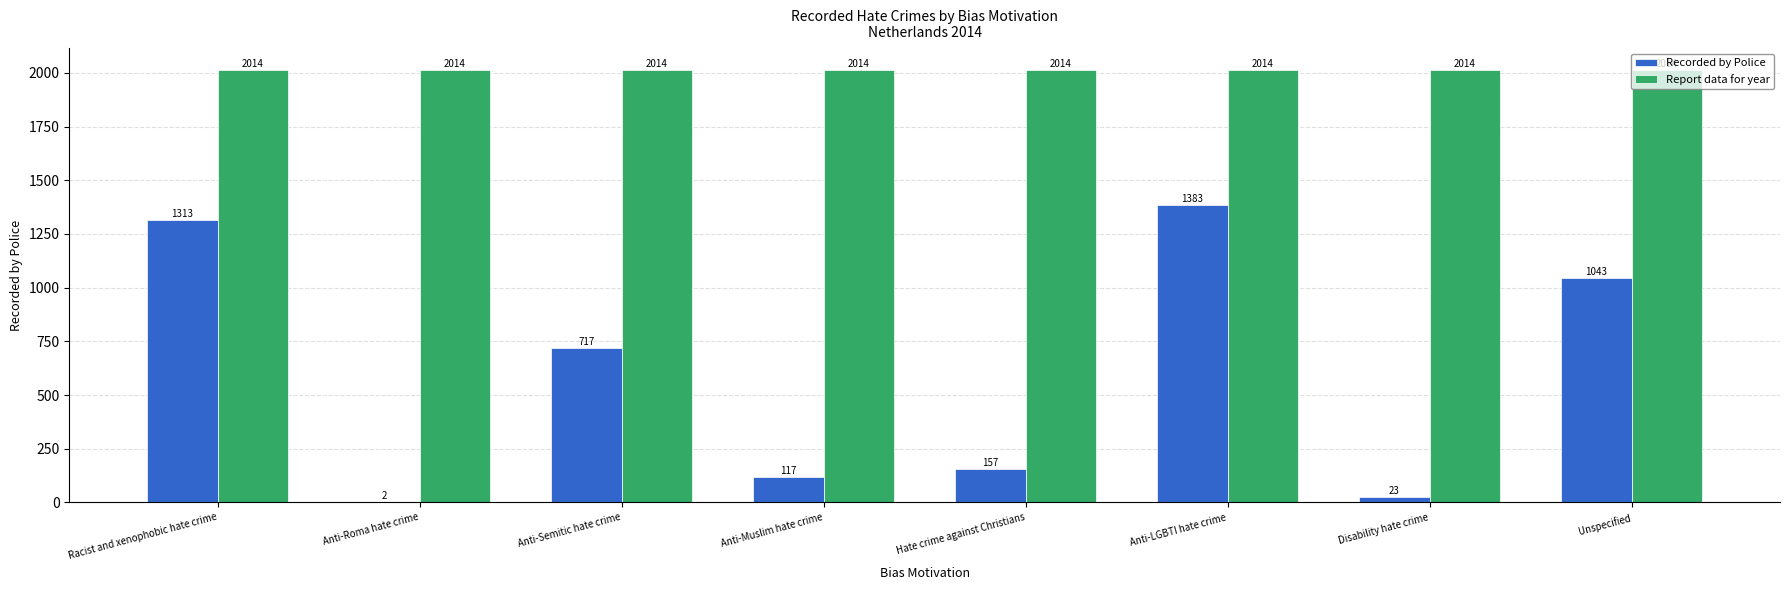

Reading left to right, list all the values displayed in this chart.

Recorded by Police: Racist and xenophobic hate crime=1313	Anti-Roma hate crime=2	Anti-Semitic hate crime=717	Anti-Muslim hate crime=117	Hate crime against Christians=157	Anti-LGBTI hate crime=1383	Disability hate crime=23	Unspecified=1043
Report data for year: Racist and xenophobic hate crime=2014	Anti-Roma hate crime=2014	Anti-Semitic hate crime=2014	Anti-Muslim hate crime=2014	Hate crime against Christians=2014	Anti-LGBTI hate crime=2014	Disability hate crime=2014	Unspecified=2014